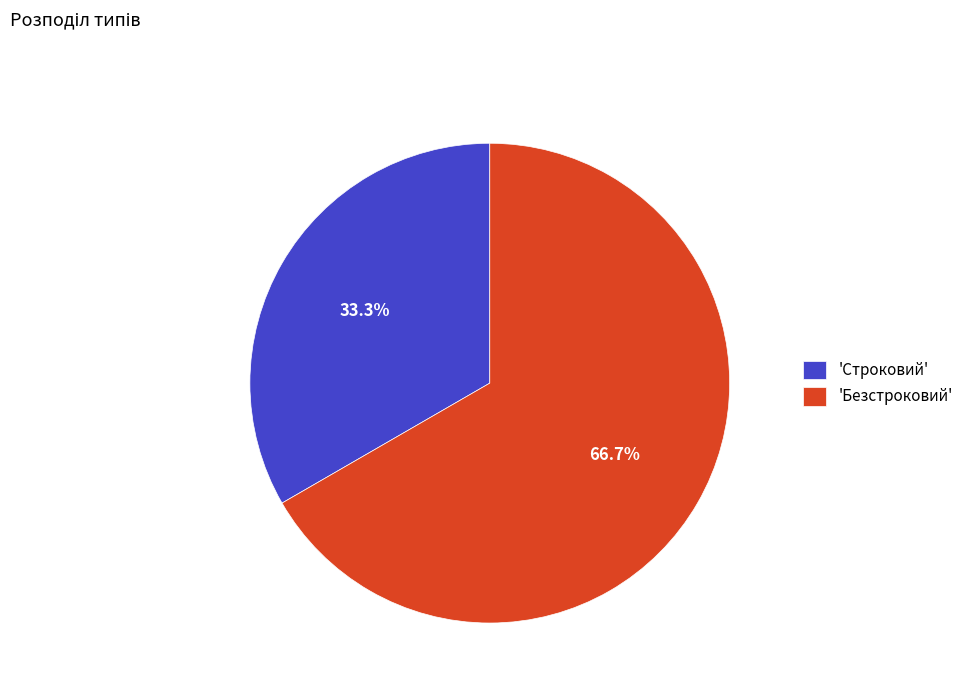

Rank the categories by value from highest to lowest.

'Безстроковий', 'Строковий'